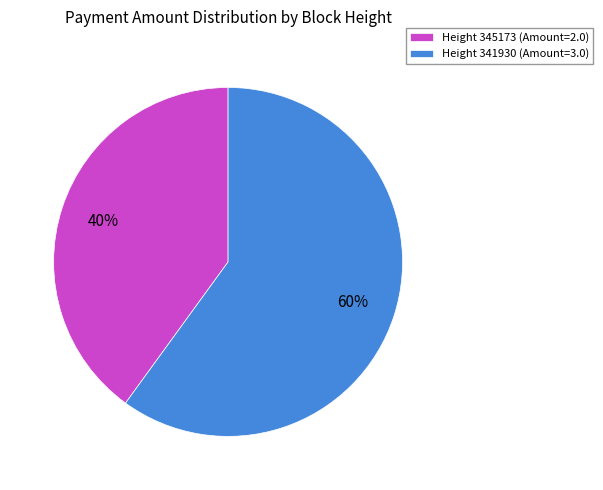

To the nearest percent, what percentage of the pie is Height 345173 (Amount=2.0)?

40%